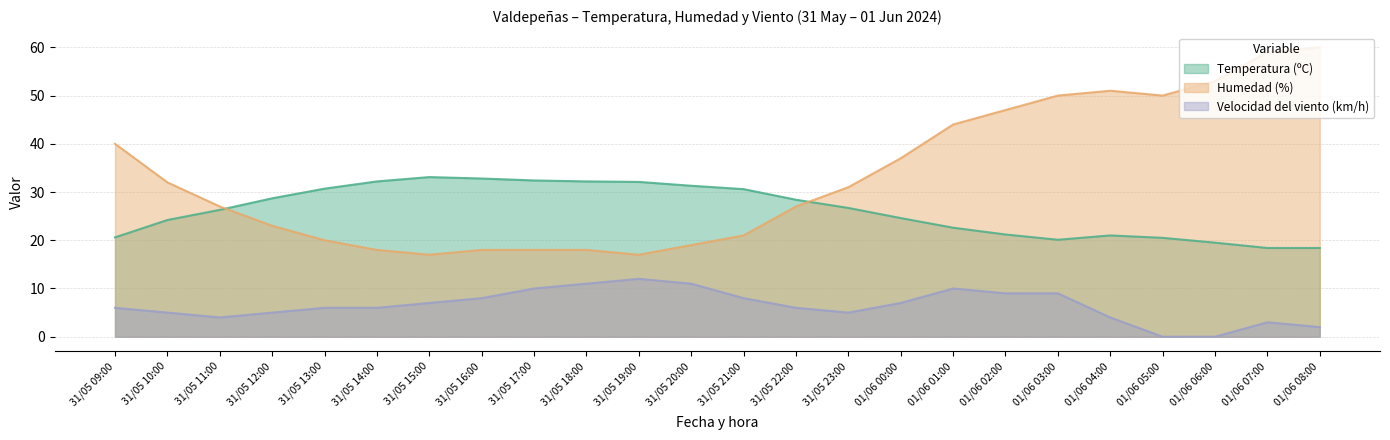

Reading left to right, transcribe all the data shown in this chart.

Temperatura (ºC): 31/05 09:00=20.6	31/05 10:00=24.2	31/05 11:00=26.3	31/05 12:00=28.7	31/05 13:00=30.7	31/05 14:00=32.2	31/05 15:00=33.1	31/05 16:00=32.8	31/05 17:00=32.4	31/05 18:00=32.2	31/05 19:00=32.1	31/05 20:00=31.3	31/05 21:00=30.6	31/05 22:00=28.4	31/05 23:00=26.7	01/06 00:00=24.6	01/06 01:00=22.6	01/06 02:00=21.2	01/06 03:00=20.1	01/06 04:00=21.0	01/06 05:00=20.5	01/06 06:00=19.5	01/06 07:00=18.4	01/06 08:00=18.4
Humedad (%): 31/05 09:00=40.0	31/05 10:00=32.0	31/05 11:00=27.0	31/05 12:00=23.0	31/05 13:00=20.0	31/05 14:00=18.0	31/05 15:00=17.0	31/05 16:00=18.0	31/05 17:00=18.0	31/05 18:00=18.0	31/05 19:00=17.0	31/05 20:00=19.0	31/05 21:00=21.0	31/05 22:00=27.0	31/05 23:00=31.0	01/06 00:00=37.0	01/06 01:00=44.0	01/06 02:00=47.0	01/06 03:00=50.0	01/06 04:00=51.0	01/06 05:00=50.0	01/06 06:00=53.0	01/06 07:00=59.0	01/06 08:00=60.0
Velocidad del viento (km/h): 31/05 09:00=6.0	31/05 10:00=5.0	31/05 11:00=4.0	31/05 12:00=5.0	31/05 13:00=6.0	31/05 14:00=6.0	31/05 15:00=7.0	31/05 16:00=8.0	31/05 17:00=10.0	31/05 18:00=11.0	31/05 19:00=12.0	31/05 20:00=11.0	31/05 21:00=8.0	31/05 22:00=6.0	31/05 23:00=5.0	01/06 00:00=7.0	01/06 01:00=10.0	01/06 02:00=9.0	01/06 03:00=9.0	01/06 04:00=4.0	01/06 05:00=0.0	01/06 06:00=0.0	01/06 07:00=3.0	01/06 08:00=2.0